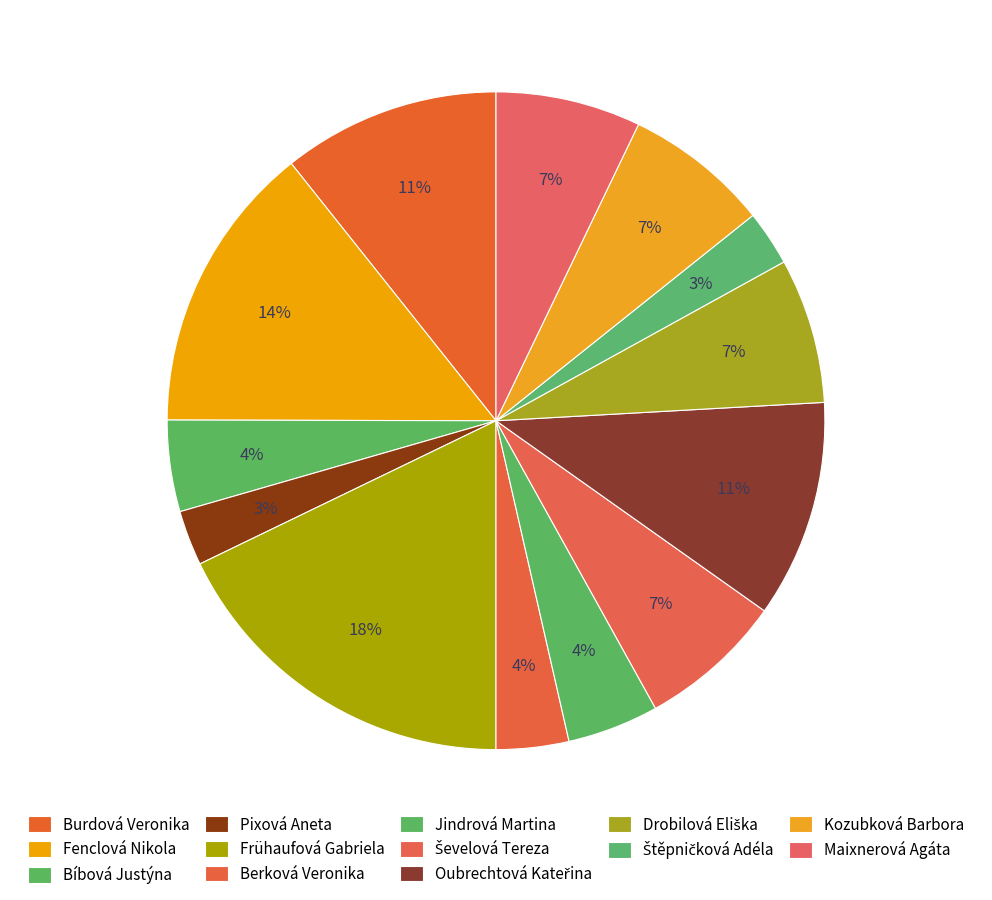

To the nearest percent, what is the average slice percentage?

8%